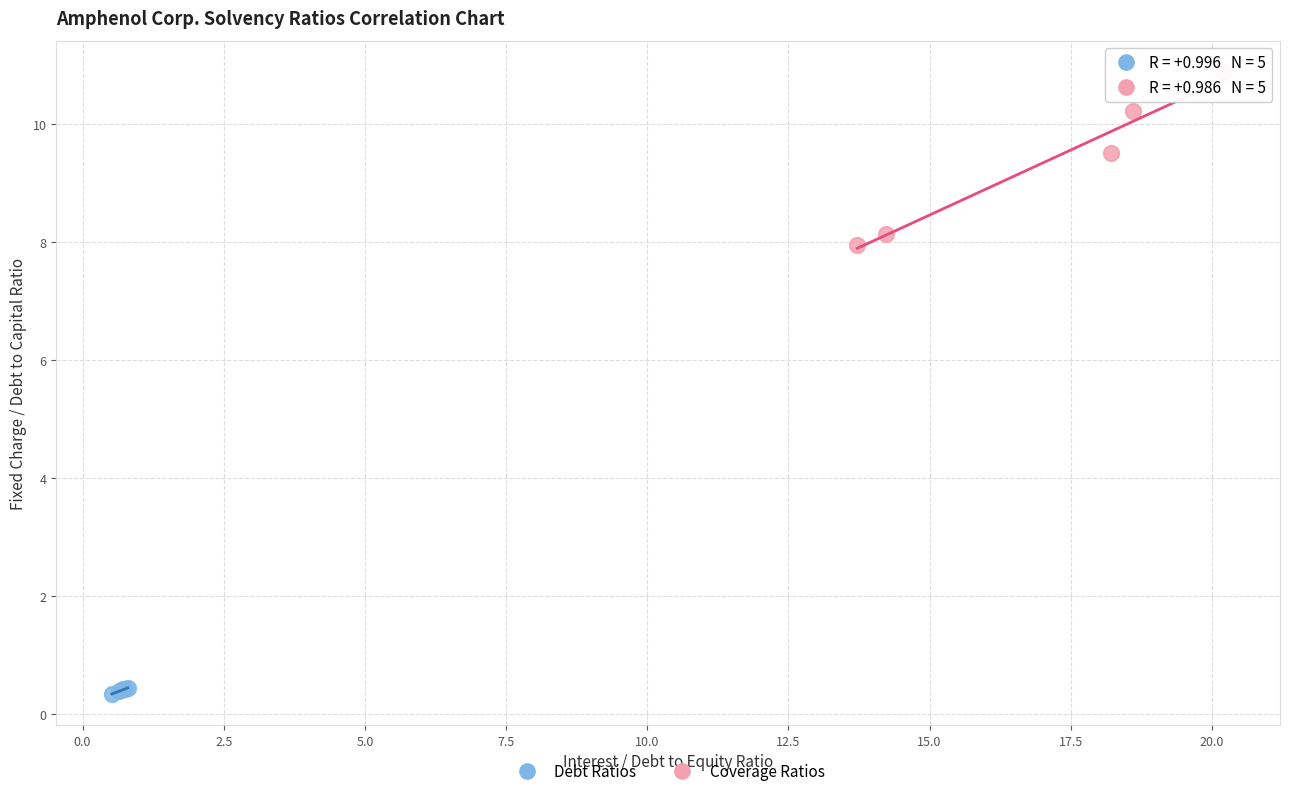

Which series has the largest Y range (max minus min)?

Coverage Ratios